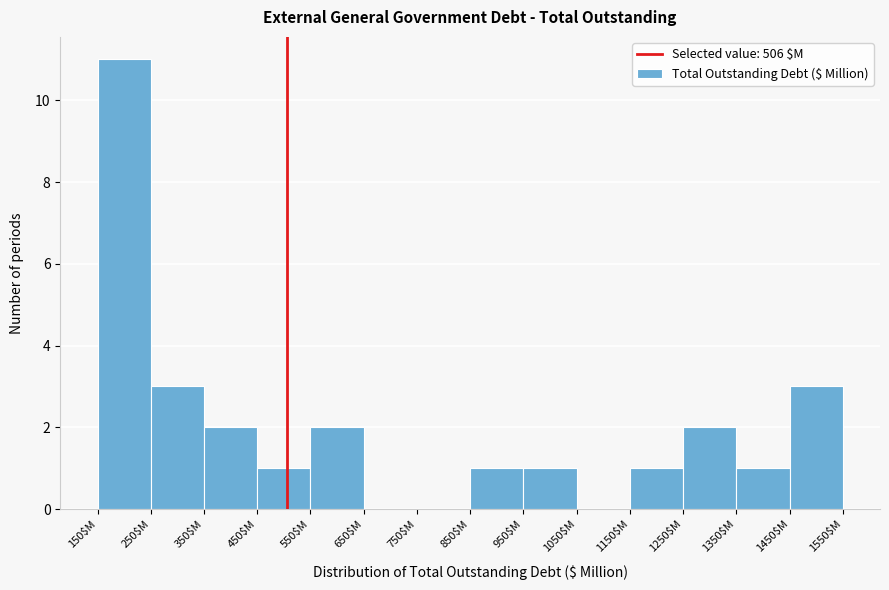

How tall is the bar that spans 1250 to 1350 on the x-axis? The values are not printed on the chart, so give them approximately, as read against the axis.

2